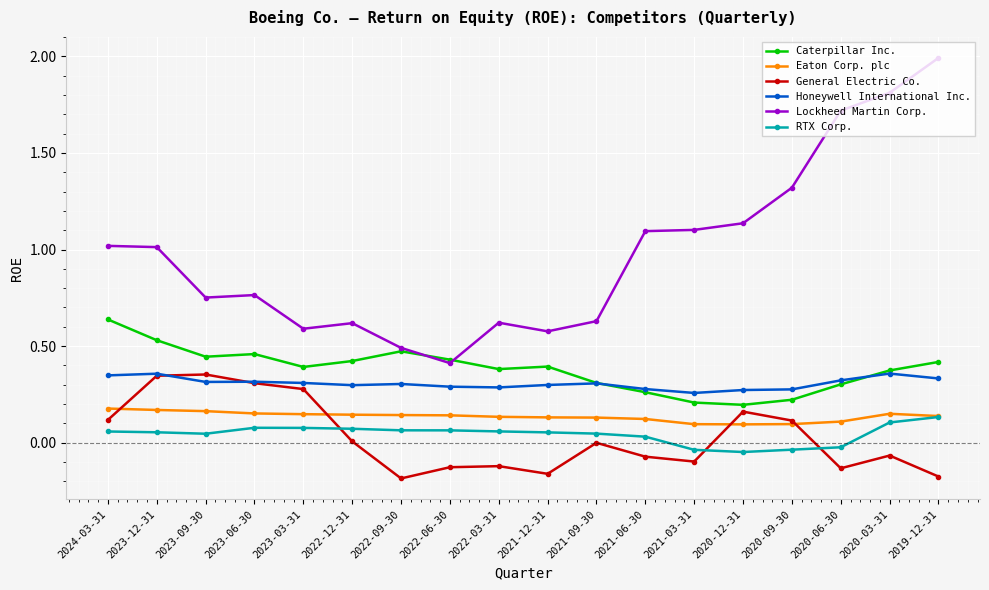

How many data points in RTX Corp. are less than 0?

4